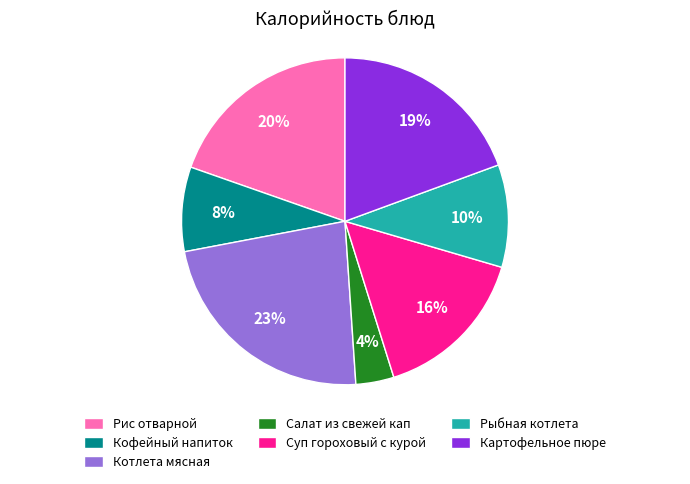

What percentage is the Котлета мясная slice, to the nearest percent?

23%